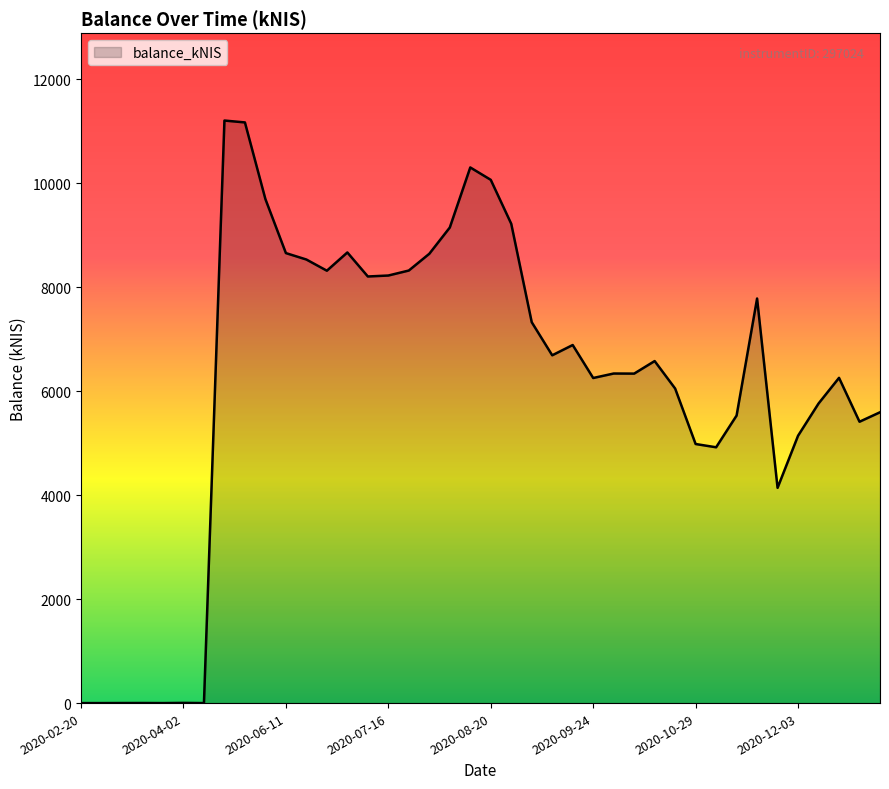

What is the difference between the maximum and minimum values?

11204.7